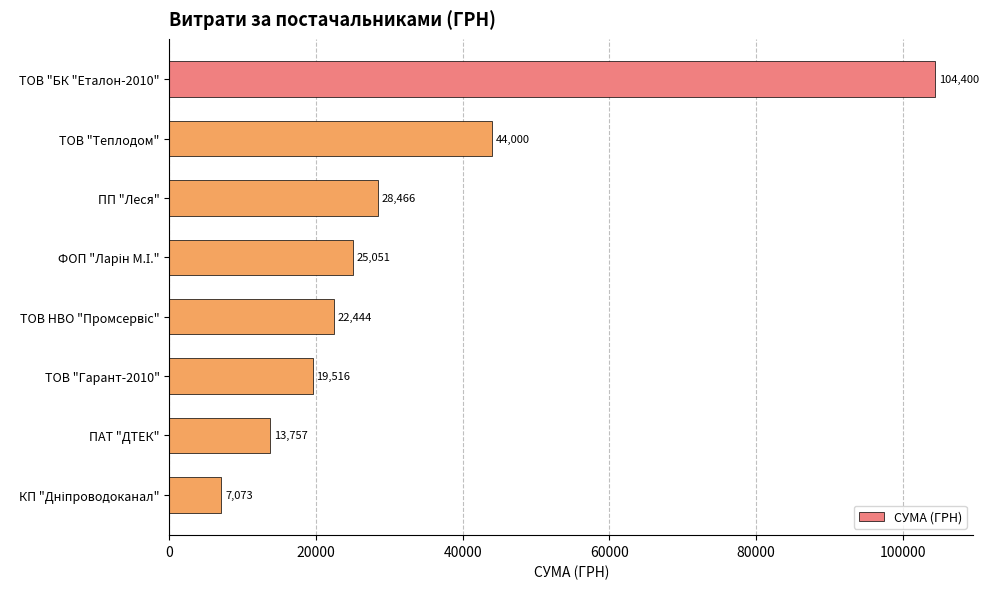

Does the chart contain stacked bars?

No